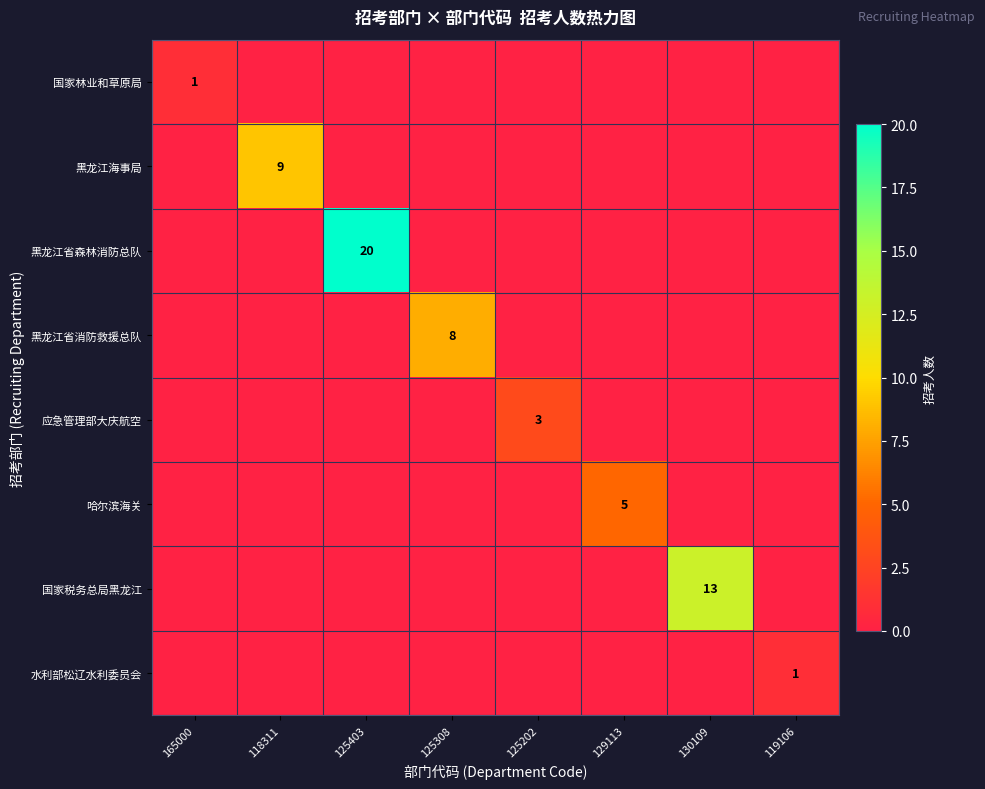

True or false: 应急管理部大庆航空 has a value of 0 at 119106.

True